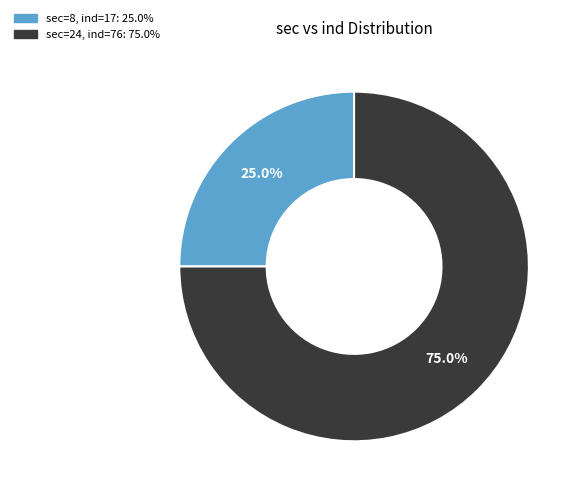

Rank the categories by value from lowest to highest.

sec=8, ind=17: 25.0%, sec=24, ind=76: 75.0%